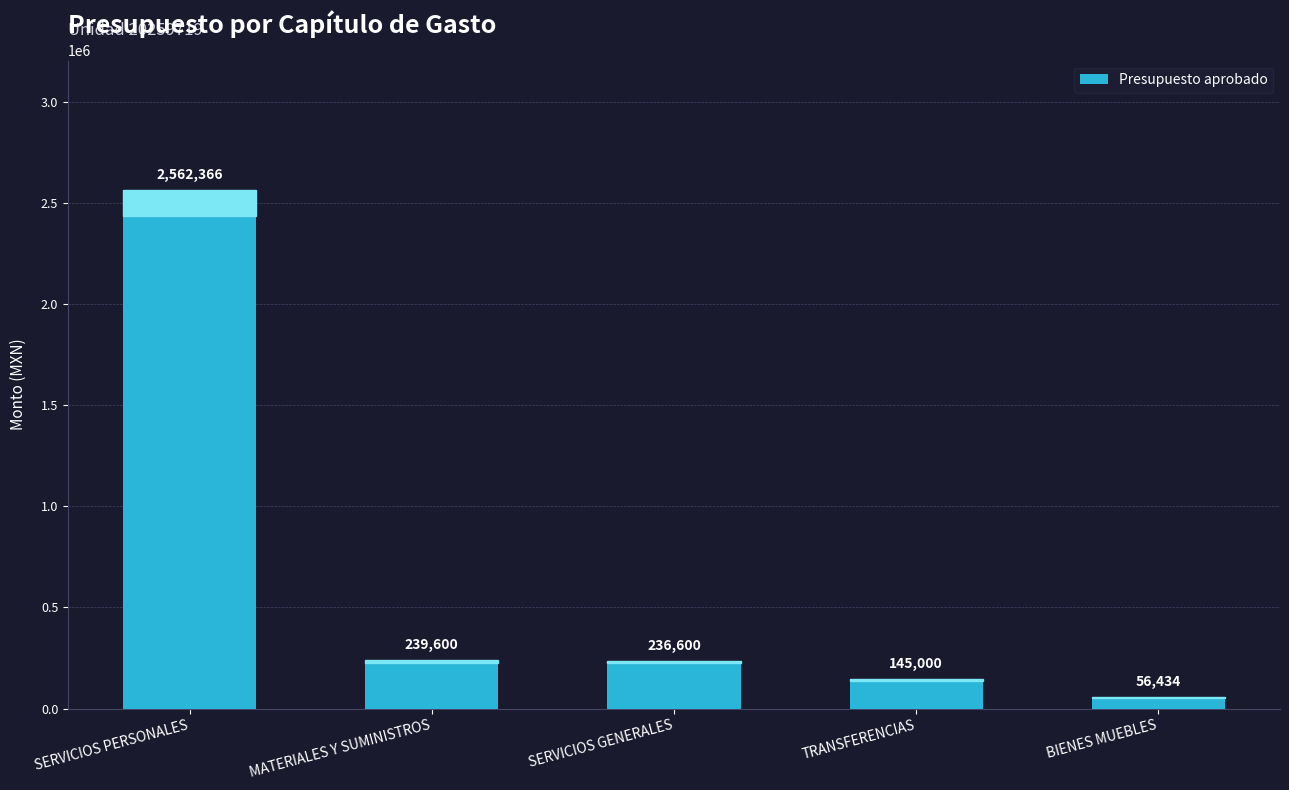

The value at TRANSFERENCIAS is 145000. True or false?

True